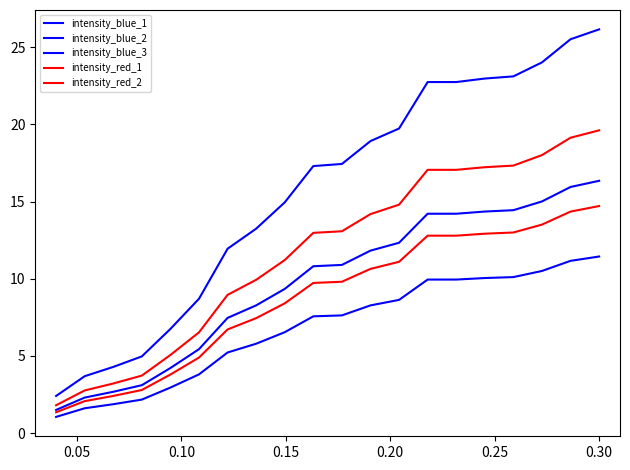

Does the chart display data point markers on the line(s)?

No